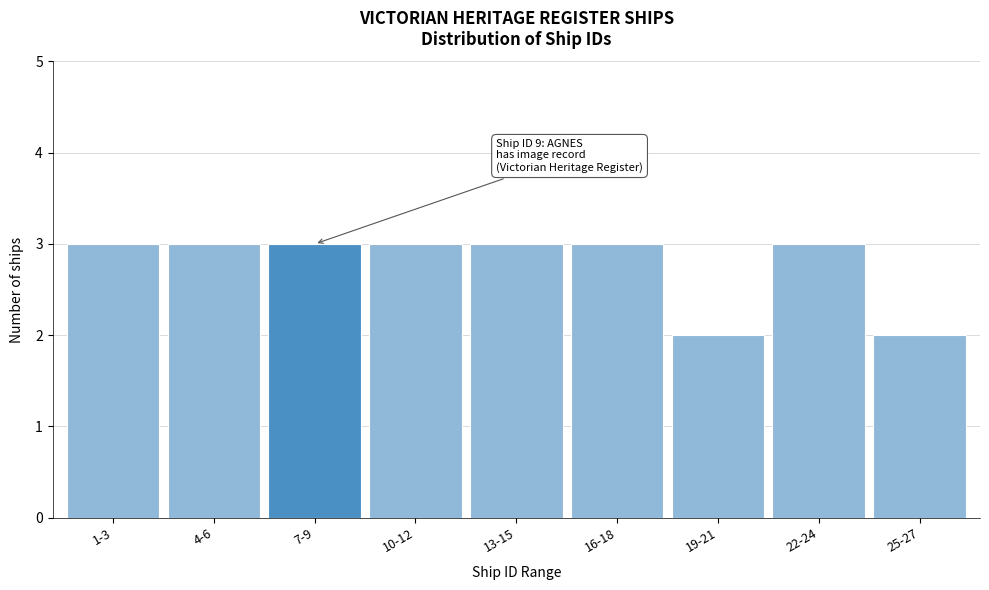

Reading left to right, list all the values displayed in this chart.

3	3	3	3	3	3	2	3	2